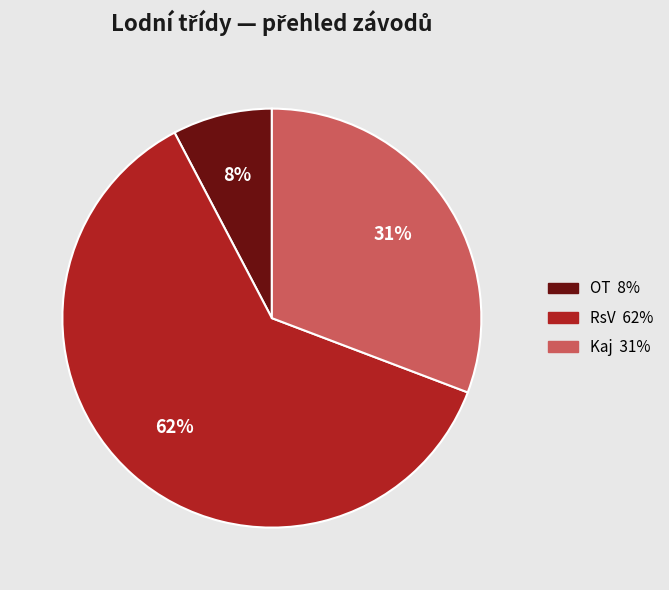

Is there any slice that represents more than half of the pie?

Yes